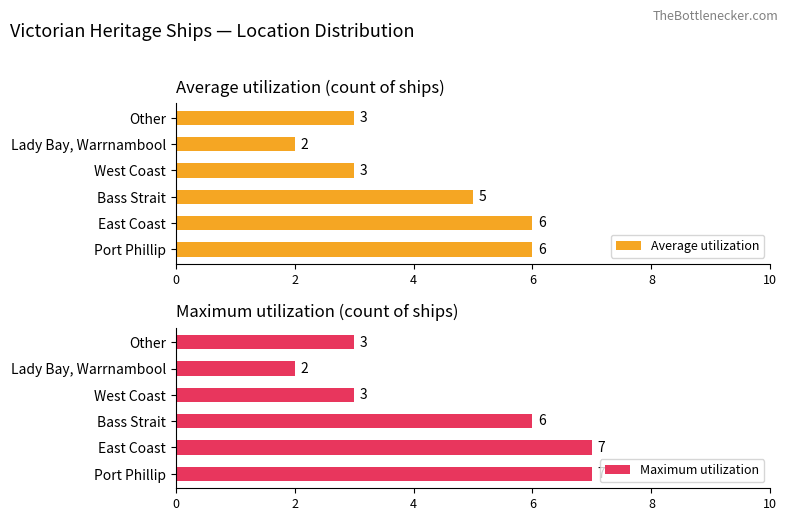

What is the maximum value for Average utilization?

6